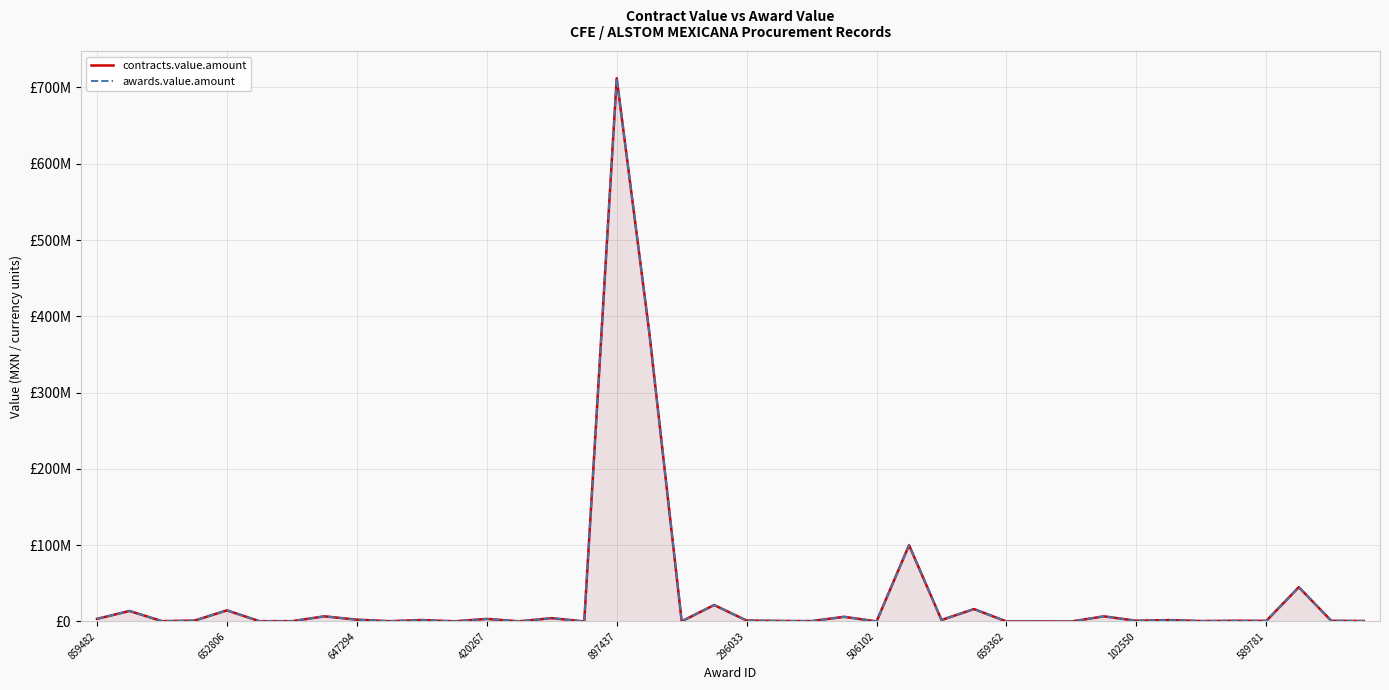

At which category does the chart reach its minimum across all series?

30